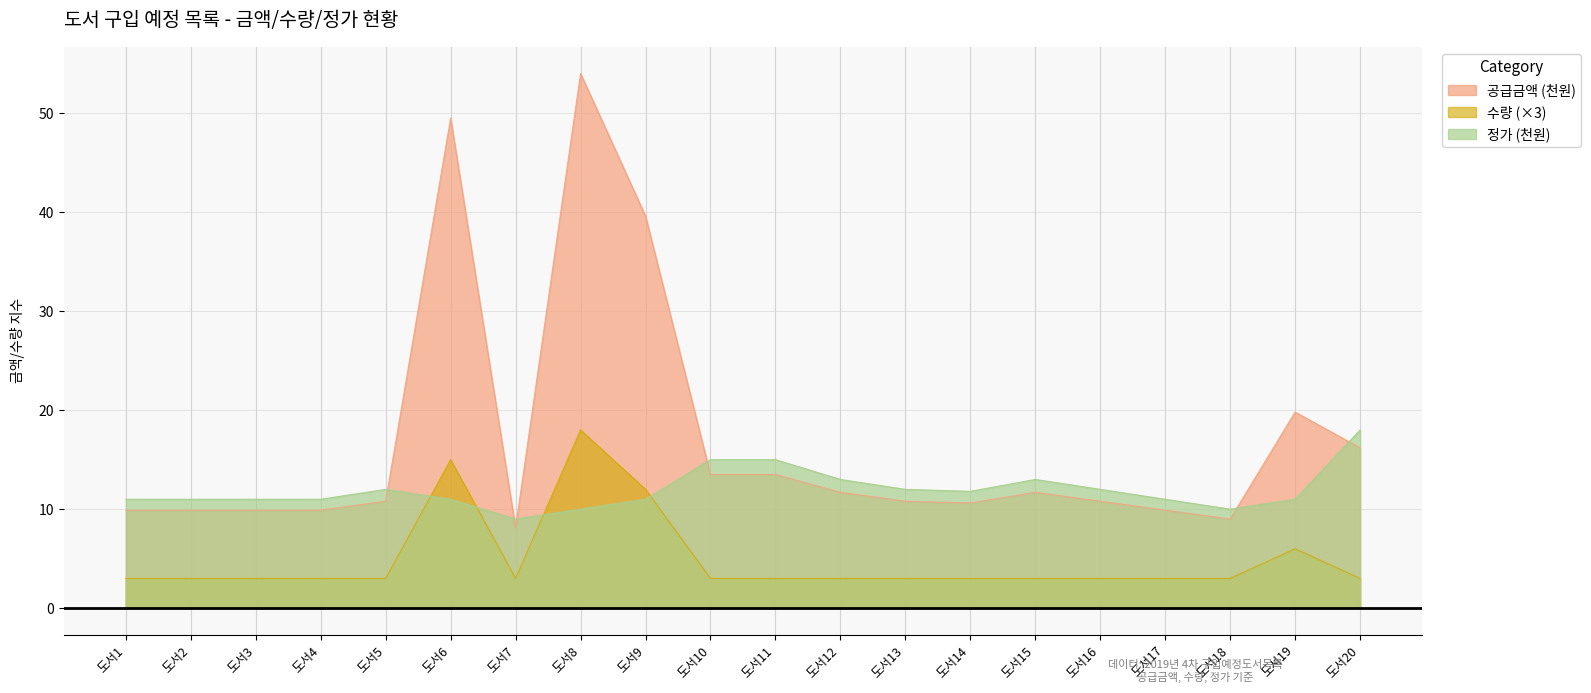

The value of 공급금액 (천원) at 도서9 is 39.6. True or false?

True